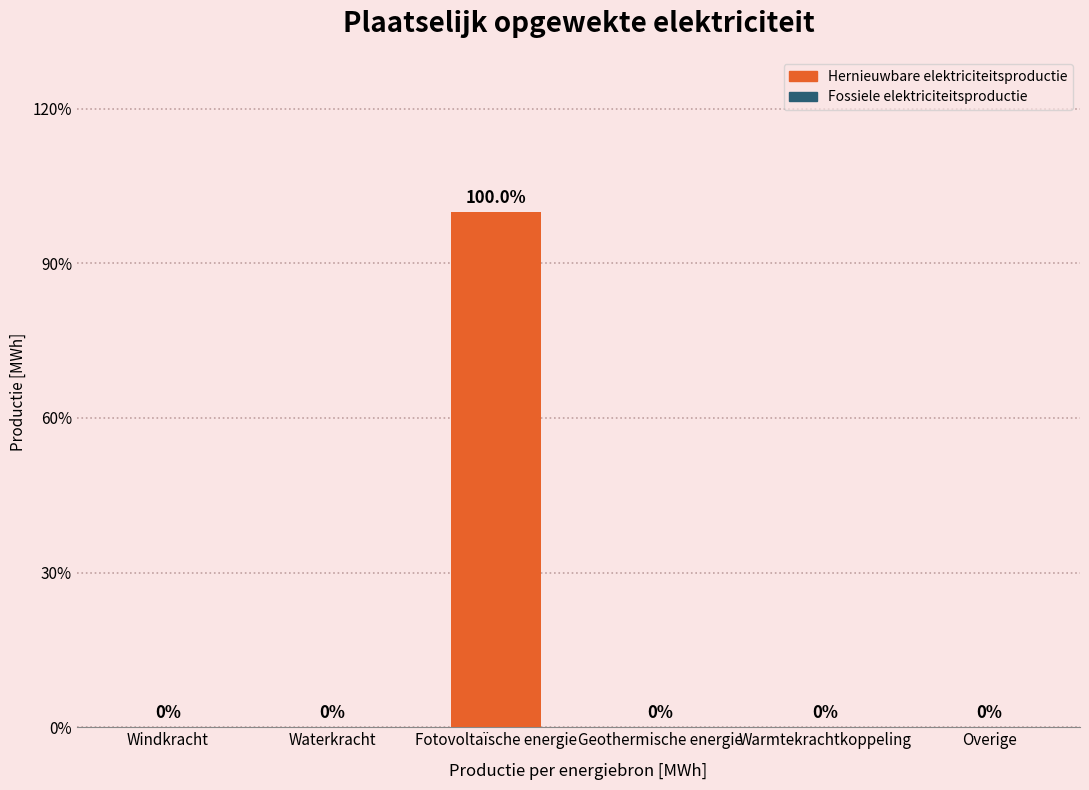

Are the bars horizontal?

No